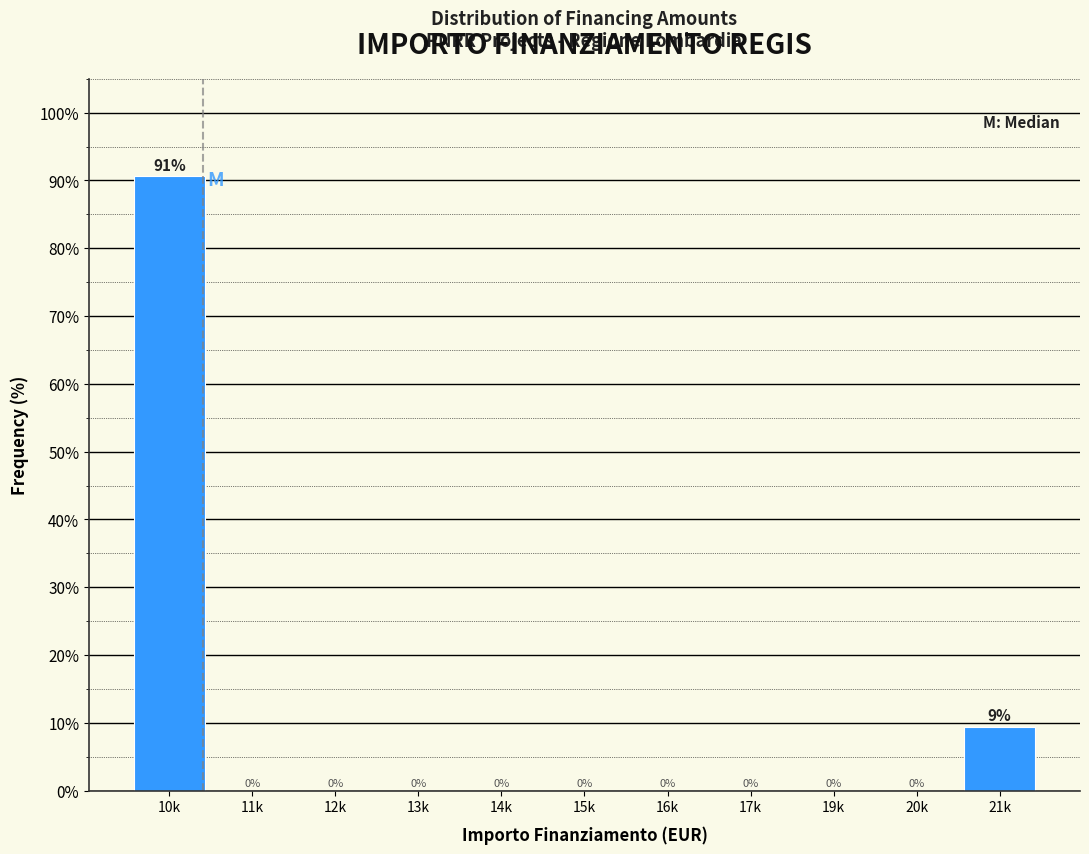

Is it true that the value at 10k is 90.6?

True